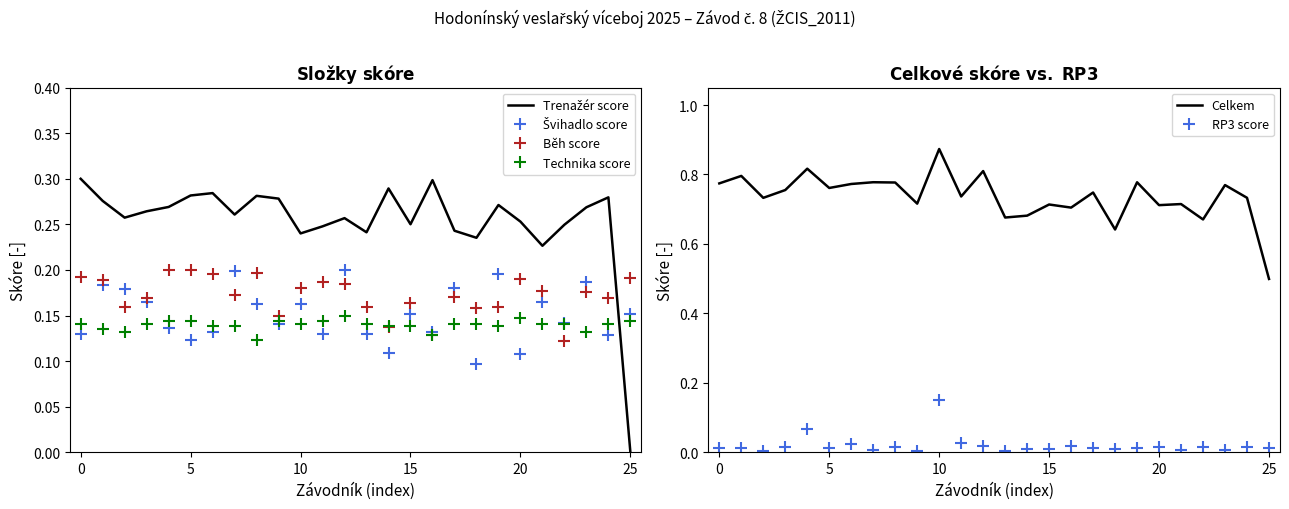

Which series ends up on top after the final intersection of Švihadlo score and Běh score?

Běh score